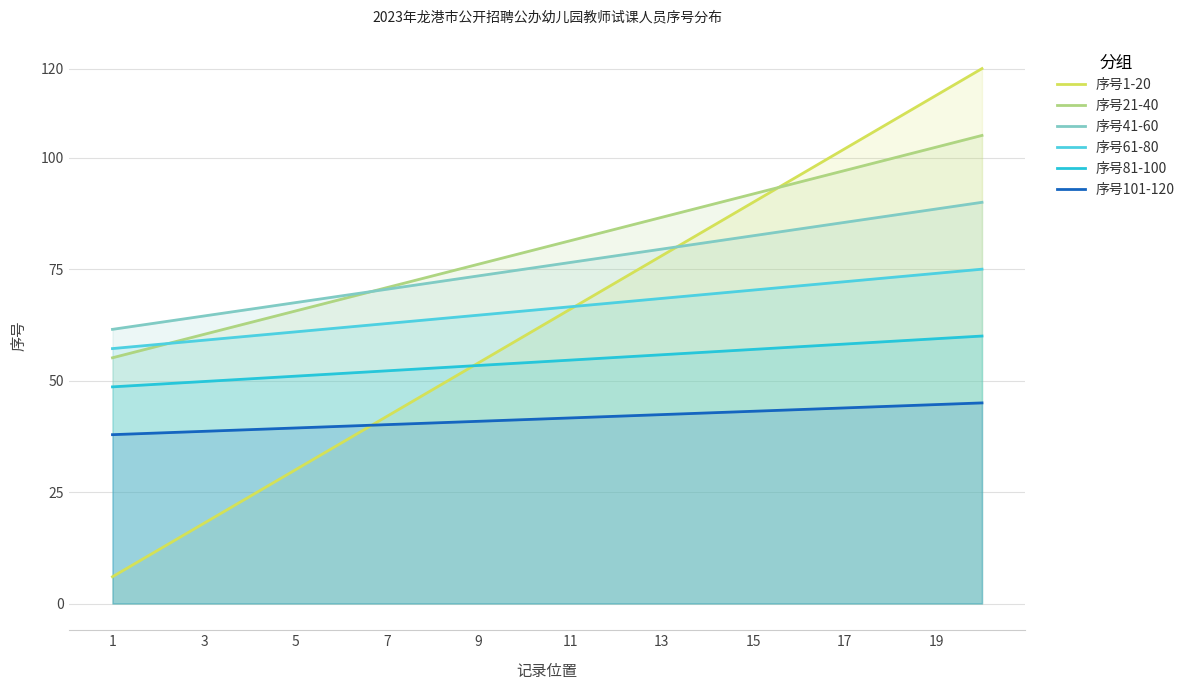

Is it true that 序号61-80 equals 60.9 at 5?

True